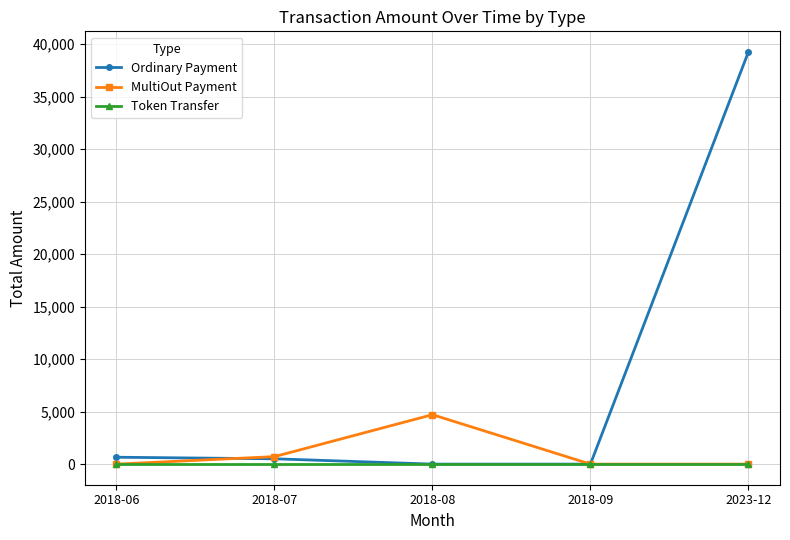

What is the greatest value displayed?

39260.0